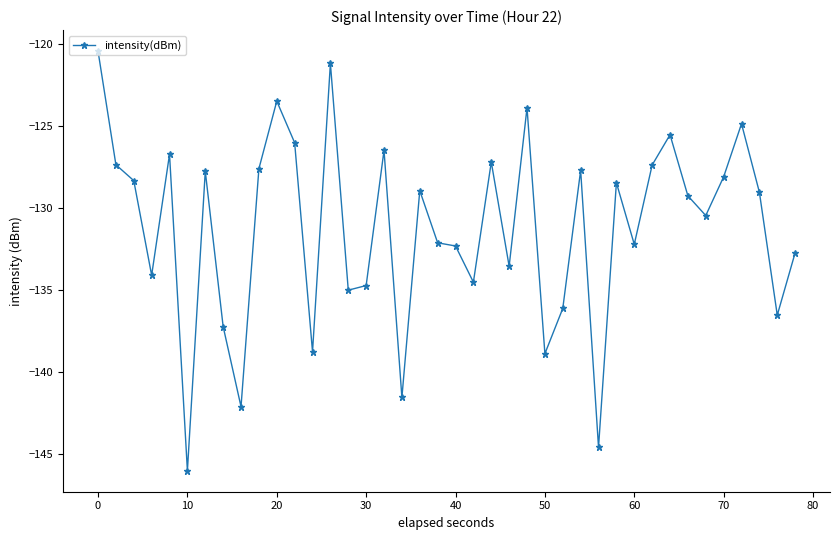

What is the greatest value displayed?

-120.4